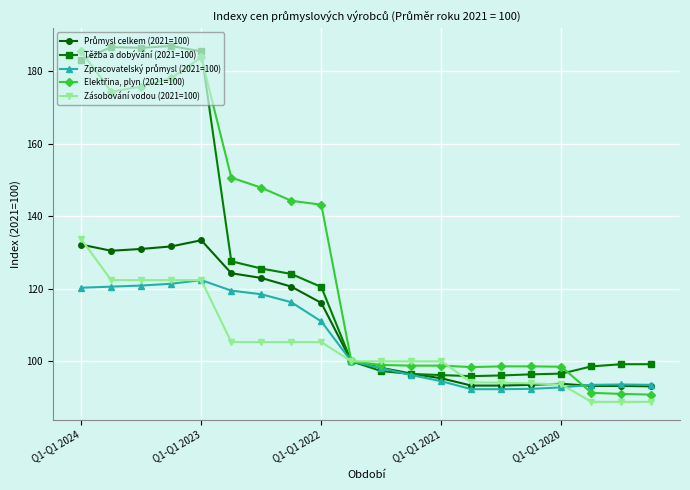

What is the maximum value shown in the chart?

187.0